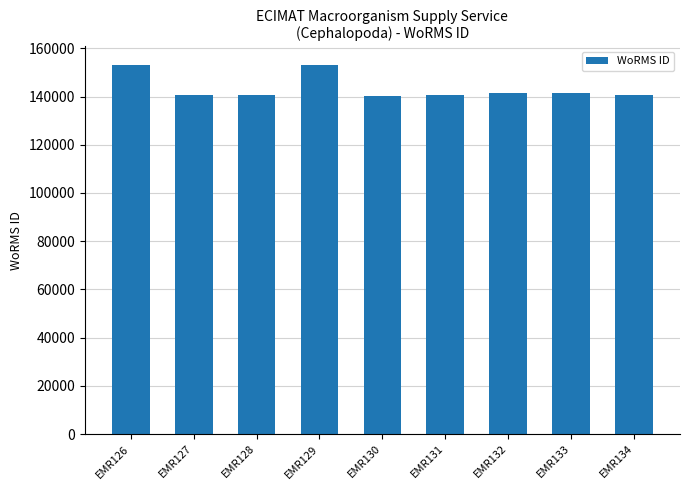

What is the smallest value displayed?

140271